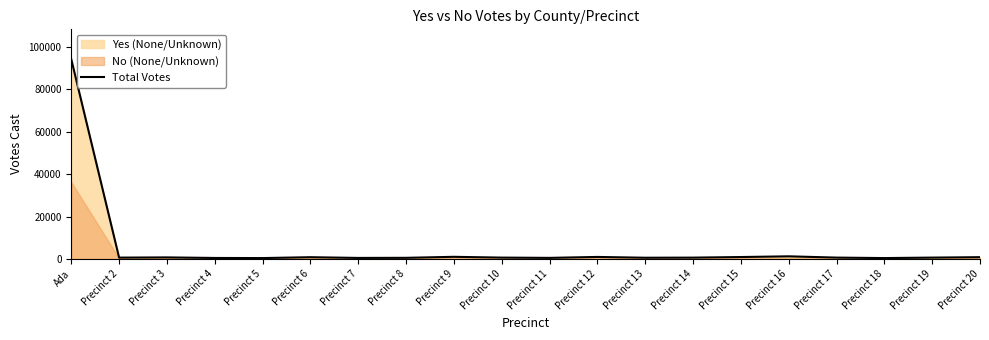

True or false: the data shows 219 at Precinct 5.

False